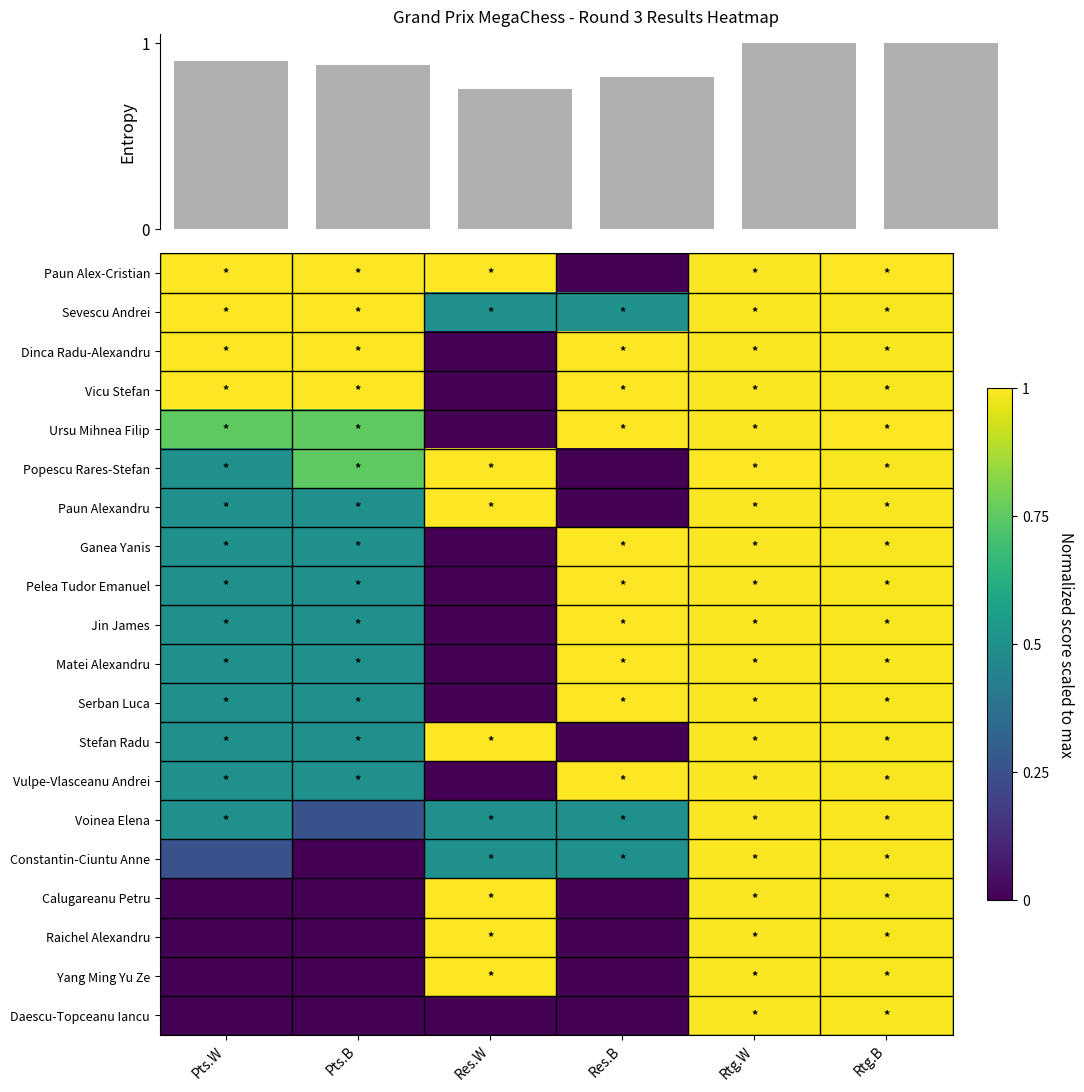

How many values in the Vulpe-Vlasceanu Andrei series exceed 0?

5